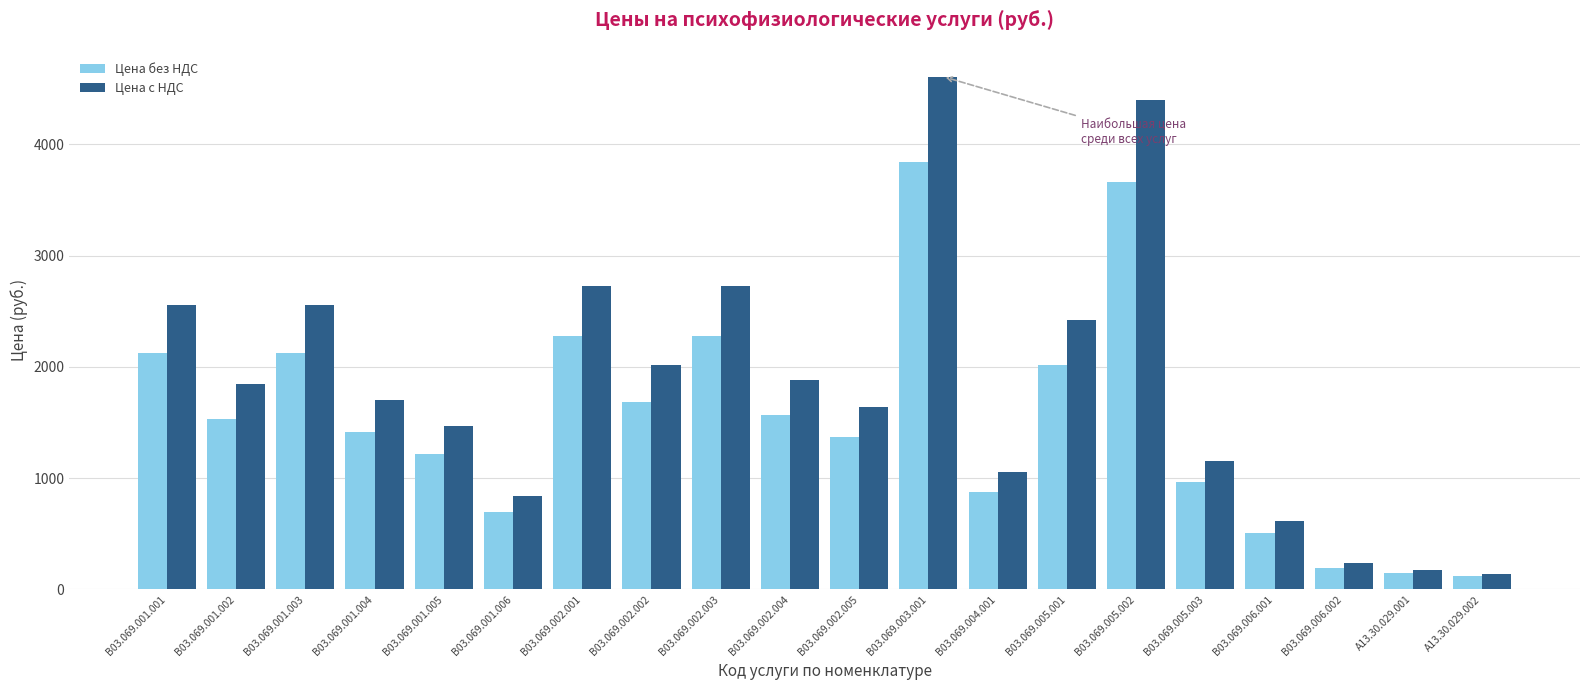

Where does the Цена без НДС series first go above 1535?

B03.069.001.001